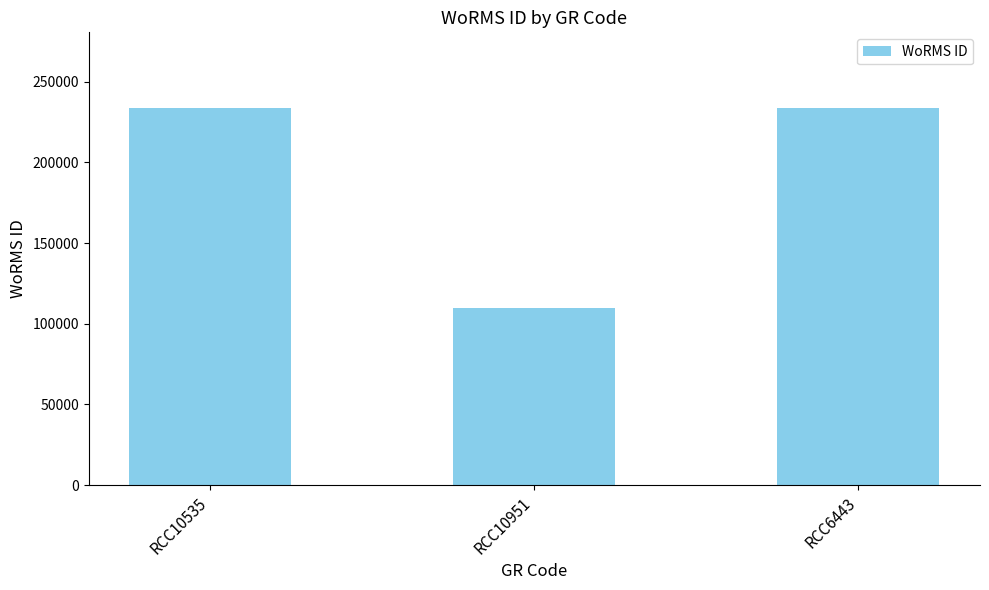

What is the value of the 1st bar from the left?

233820